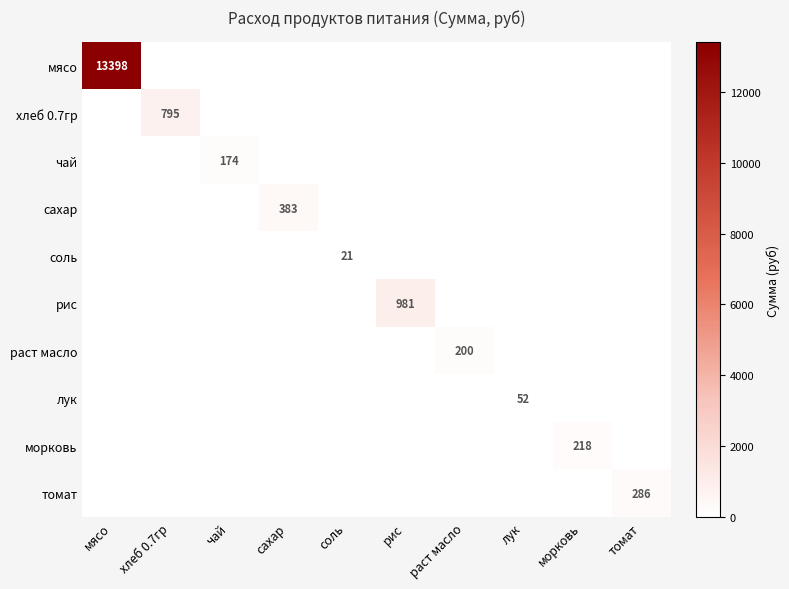

Which series has the largest range (max minus min)?

мясо